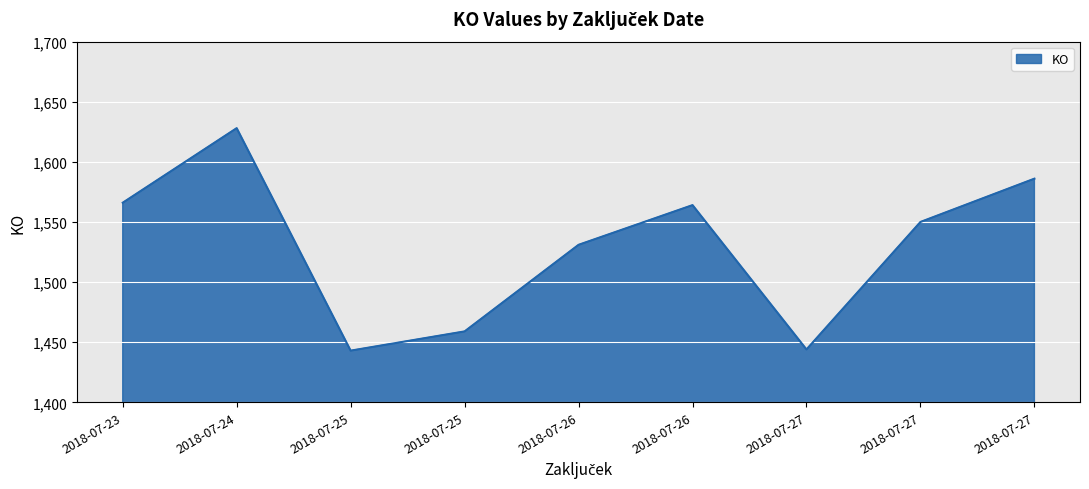

How many lines are shown in the chart?

1